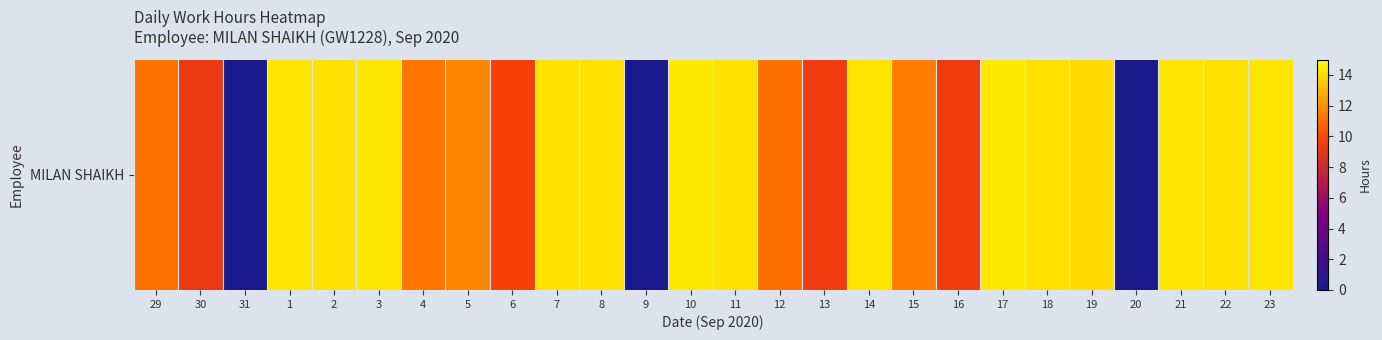

Reading left to right, what are all the values shown in this chart?

11.2	9.2	0.0	14.3	14.1	14.3	11.3	11.7	9.7	14.2	14.2	0.0	14.4	14.2	11.2	9.4	14.2	11.5	9.5	14.4	14.1	14.1	0.0	14.2	14.2	14.3